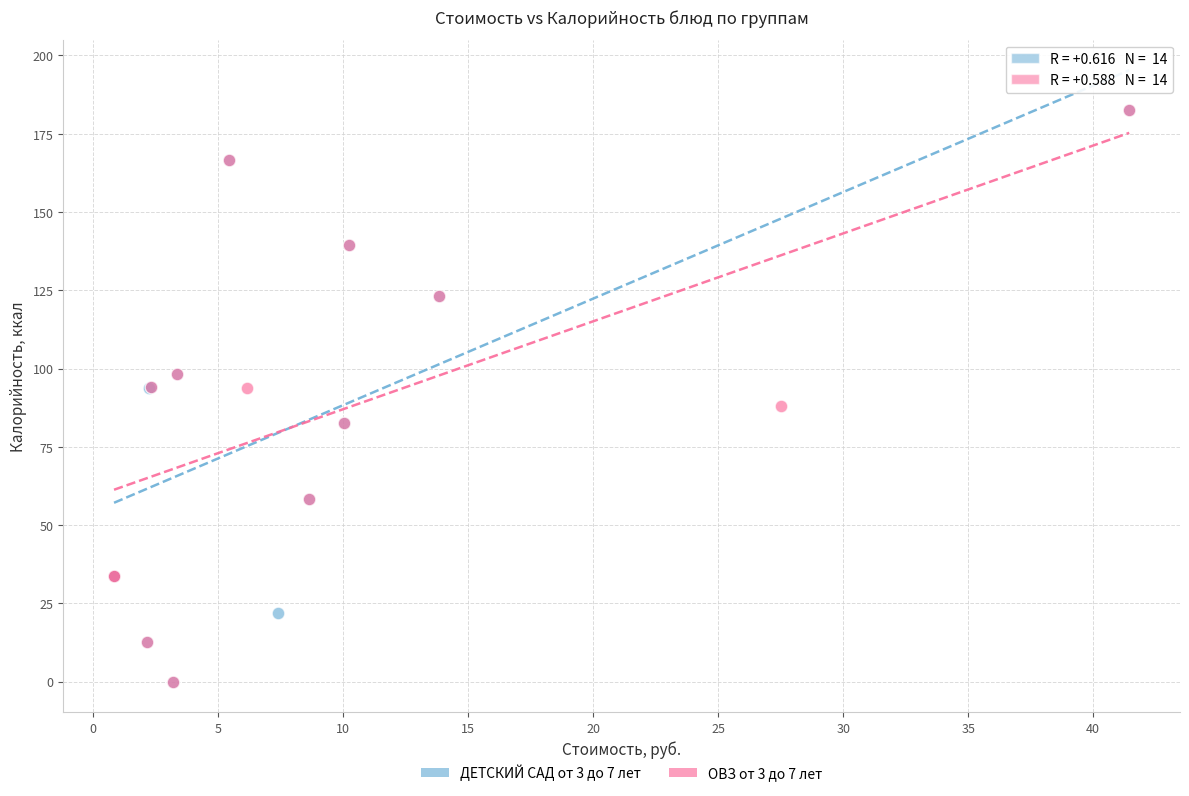

What are all the series names shown in the legend?

ДЕТСКИЙ САД от 3 до 7 лет, ОВЗ от 3 до 7 лет